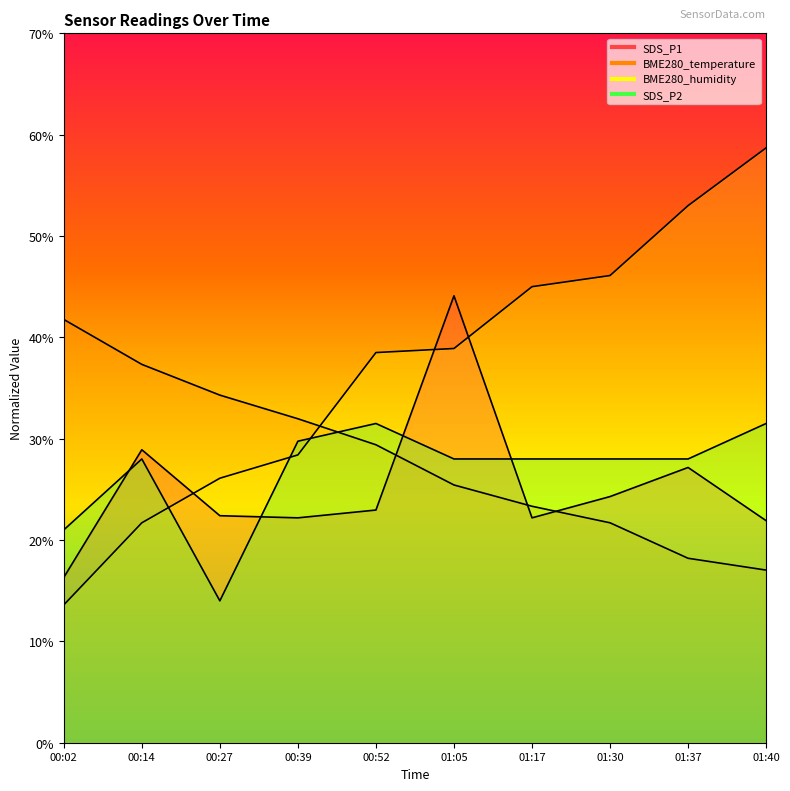

Which series ends up on top after the final intersection of SDS_P2 and BME280_temperature?

SDS_P2